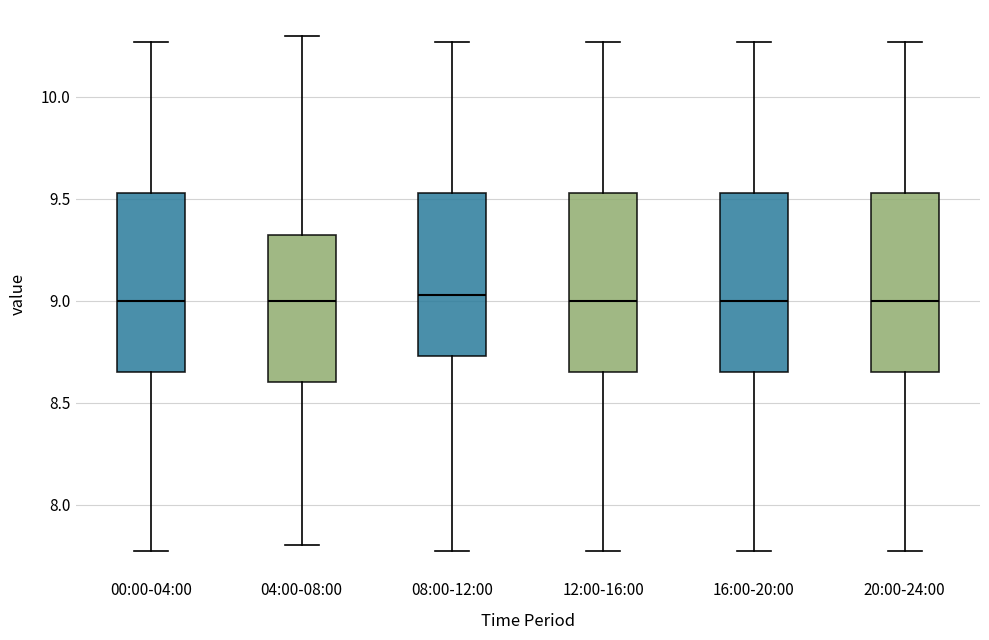

Where is the lower edge of the box for 04:00-08:00 on the y-axis? The values are not printed on the chart, so give them approximately, as read against the axis.

8.60